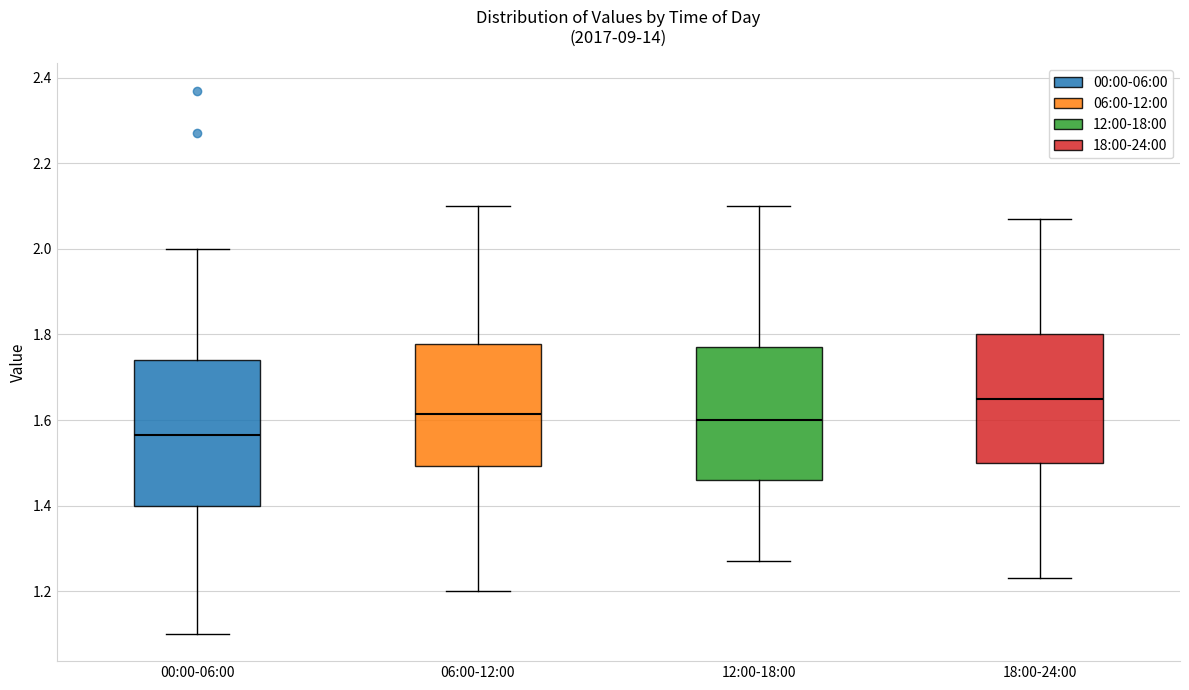

Which box has the lowest median line?

00:00-06:00